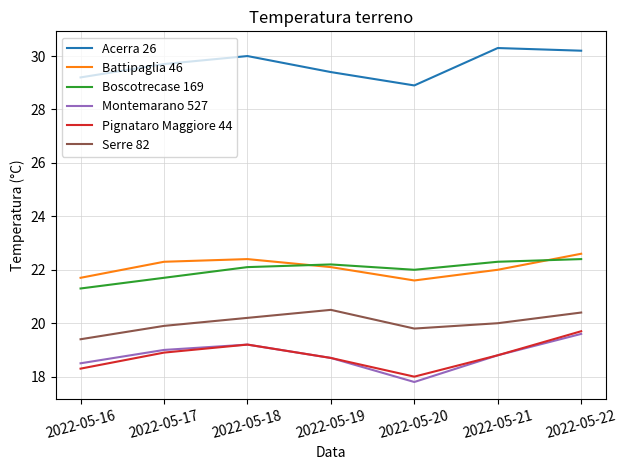

What is the difference between the highest and lowest values at 2022-05-20?

11.1